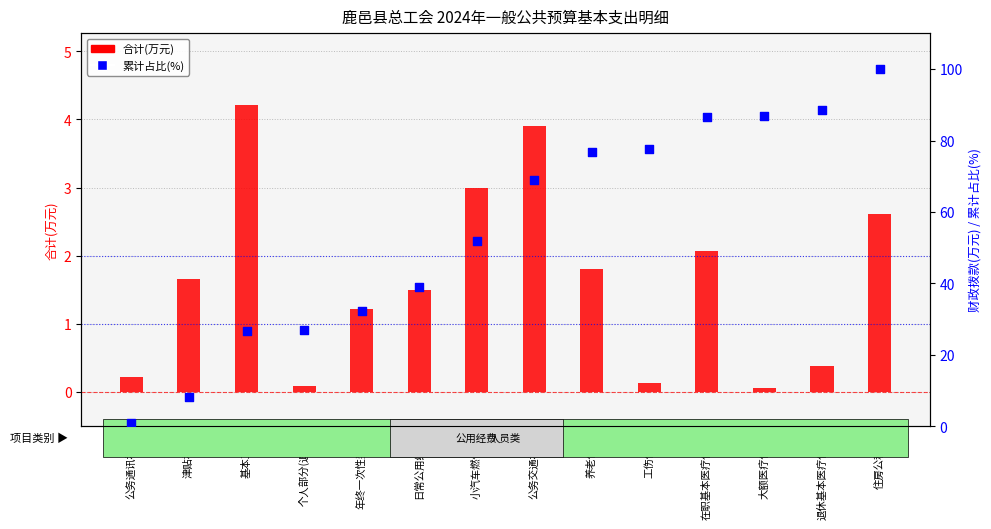

At which category is the sum across all series the highest?

住房公积金